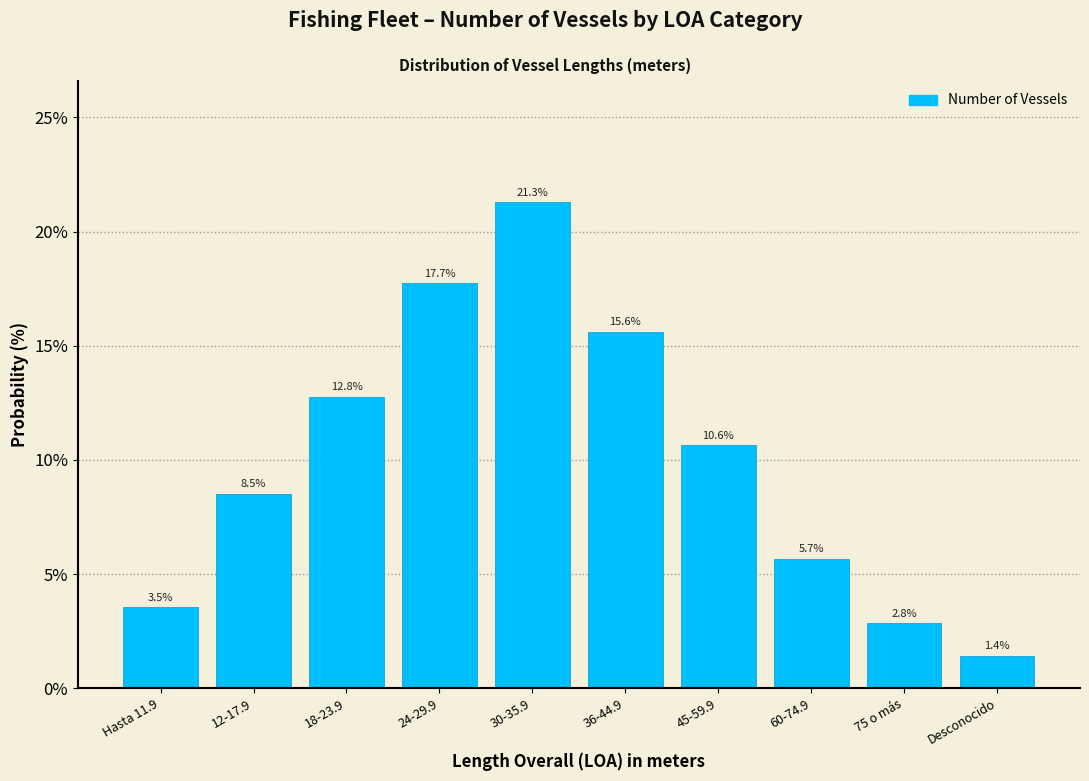

Reading left to right, extract all data points from this chart.

3.5	8.5	12.8	17.7	21.3	15.6	10.6	5.7	2.8	1.4